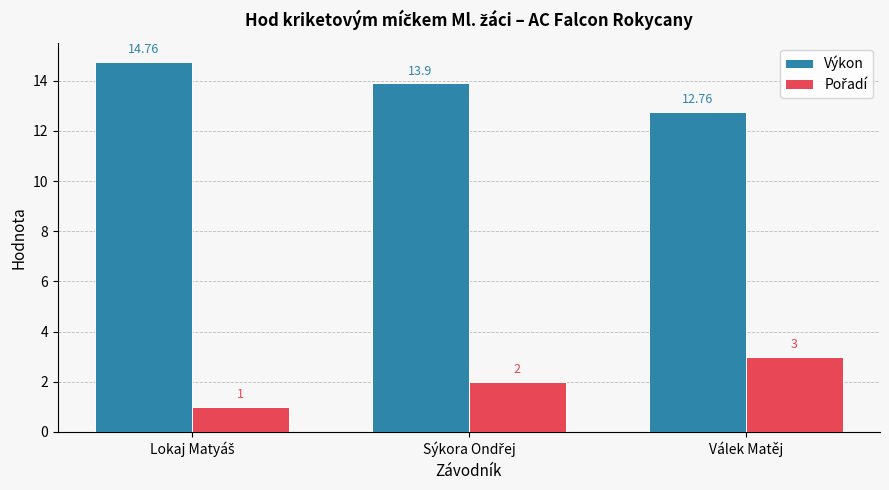

What is the difference between the maximum and minimum values in the Výkon series?

2.0